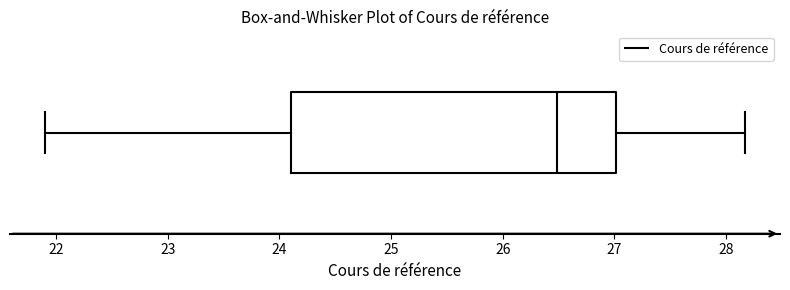

Where does the right whisker of the box end on the x-axis? The values are not printed on the chart, so give them approximately, as read against the axis.

28.2